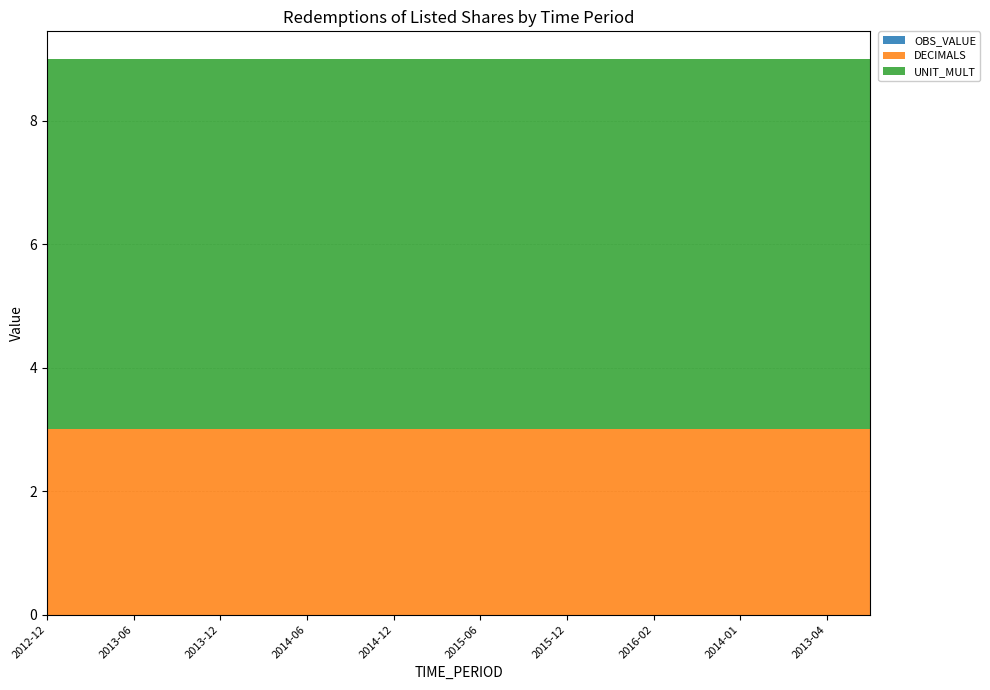

Reading left to right, list all the values displayed in this chart.

OBS_VALUE: 2012-12=0	2013-03=0	2013-06=0	2013-09=0	2013-12=0	2014-03=0	2014-06=0	2014-09=0	2014-12=0	2015-03=0	2015-06=0	2015-09=0	2015-12=0	2016-01=0	2016-02=0	2016-03=0	2014-01=0	2013-01=0	2013-04=0	2013-07=0
DECIMALS: 2012-12=3	2013-03=3	2013-06=3	2013-09=3	2013-12=3	2014-03=3	2014-06=3	2014-09=3	2014-12=3	2015-03=3	2015-06=3	2015-09=3	2015-12=3	2016-01=3	2016-02=3	2016-03=3	2014-01=3	2013-01=3	2013-04=3	2013-07=3
UNIT_MULT: 2012-12=6	2013-03=6	2013-06=6	2013-09=6	2013-12=6	2014-03=6	2014-06=6	2014-09=6	2014-12=6	2015-03=6	2015-06=6	2015-09=6	2015-12=6	2016-01=6	2016-02=6	2016-03=6	2014-01=6	2013-01=6	2013-04=6	2013-07=6